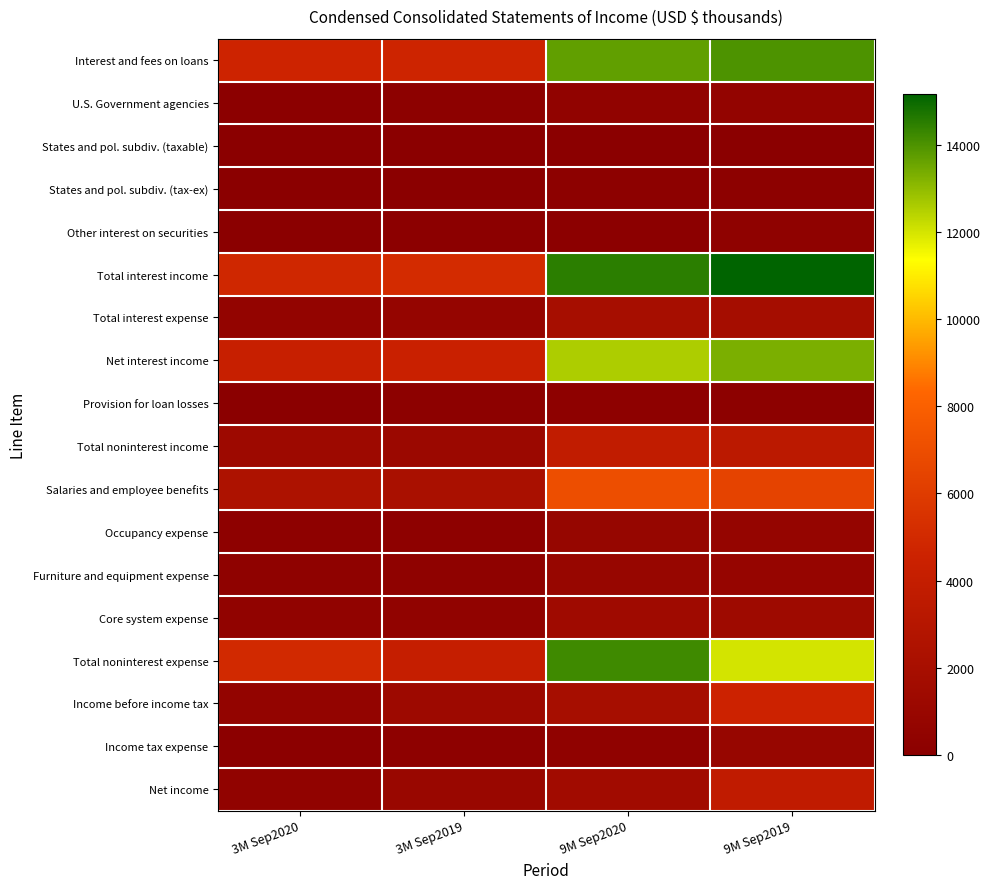

Which series has the largest range (max minus min)?

Total interest income